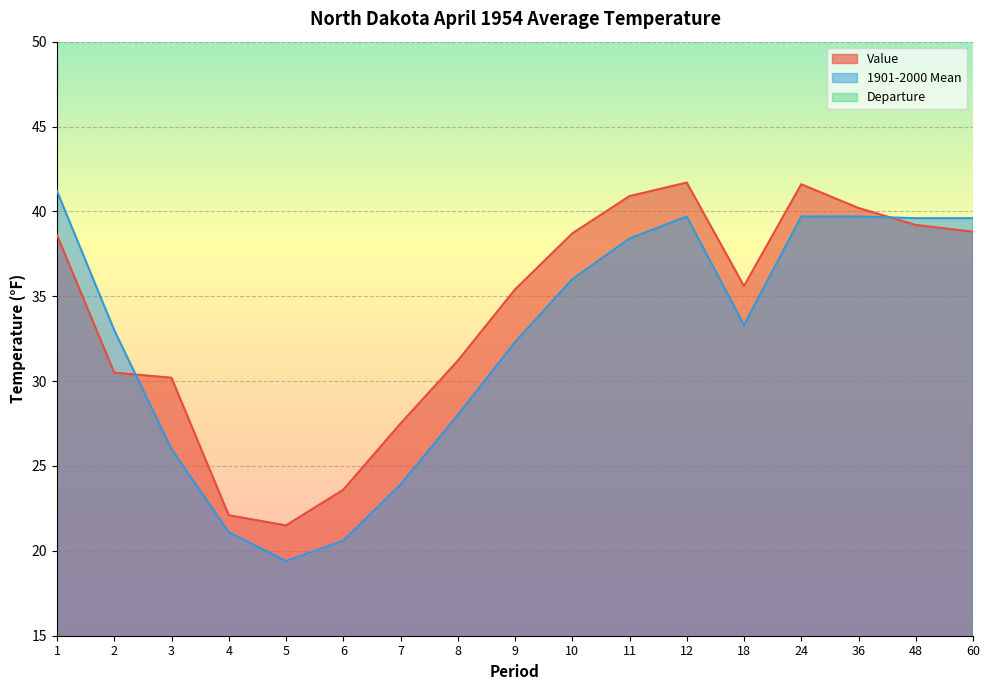

True or false: 1901-2000 Mean and Value cross at least once.

True